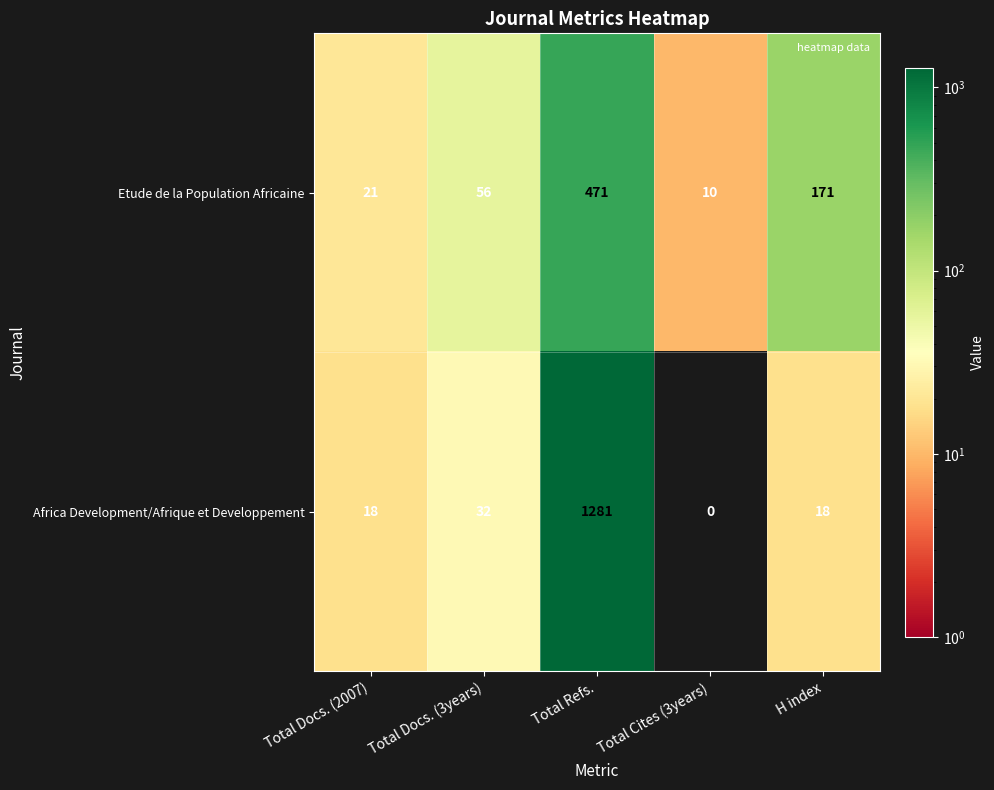

Rank the series at Total Docs. (2007) from highest to lowest value.

Etude de la Population Africaine, Africa Development/Afrique et Developpement